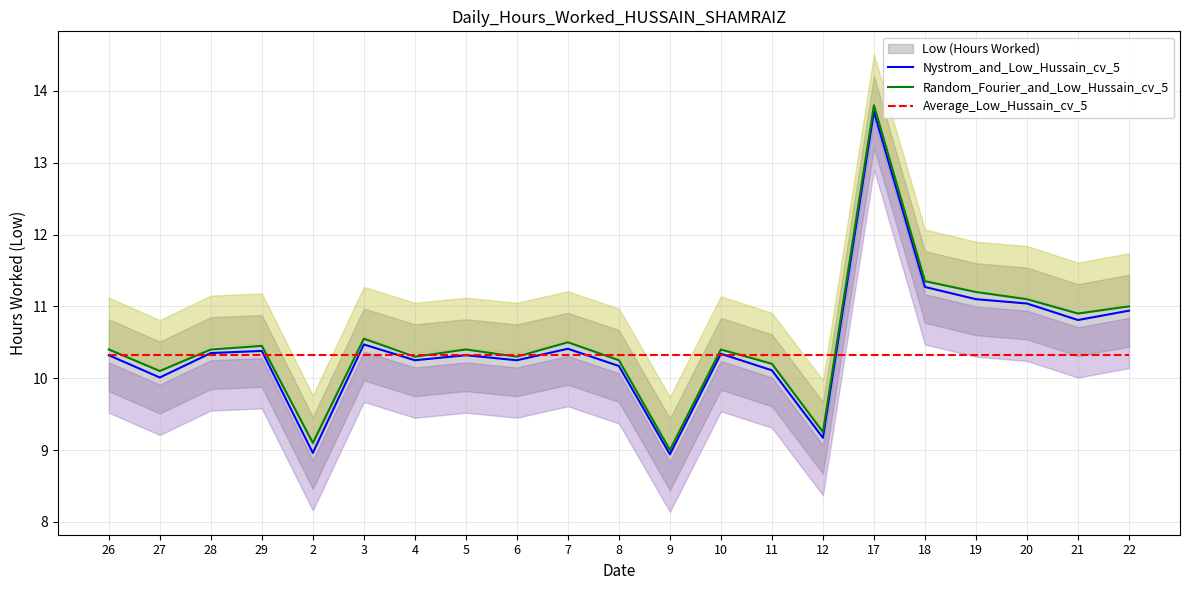

Which series ends up on top after the final intersection of Random_Fourier_and_Low_Hussain_cv_5 and Average_Low_Hussain_cv_5?

Random_Fourier_and_Low_Hussain_cv_5